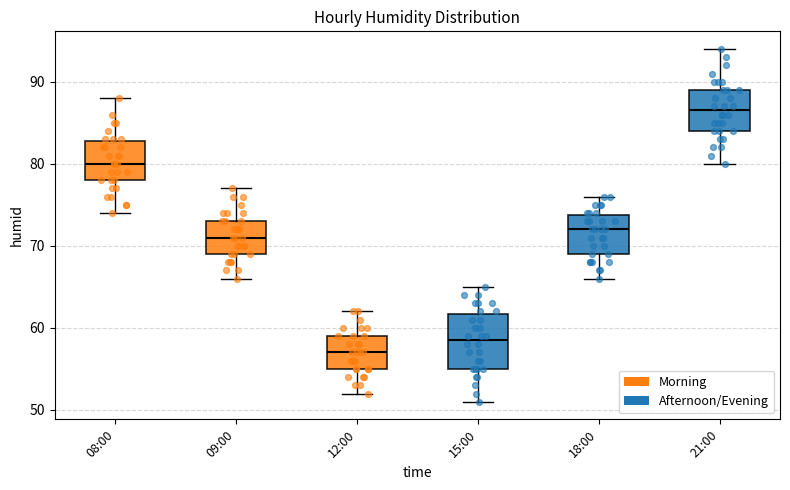

Reading left to right, read every box against the y-axis: the position of its median line, the range the box covers, and the ends of its whiskers. The values are not printed on the chart, so give them approximately, as read against the axis.

08:00: median 80, box 78 to 83, whiskers 74 to 88
09:00: median 71, box 69 to 73, whiskers 66 to 77
12:00: median 57, box 55 to 59, whiskers 52 to 62
15:00: median 59, box 55 to 62, whiskers 51 to 65
18:00: median 72, box 69 to 74, whiskers 66 to 76
21:00: median 87, box 84 to 89, whiskers 80 to 94